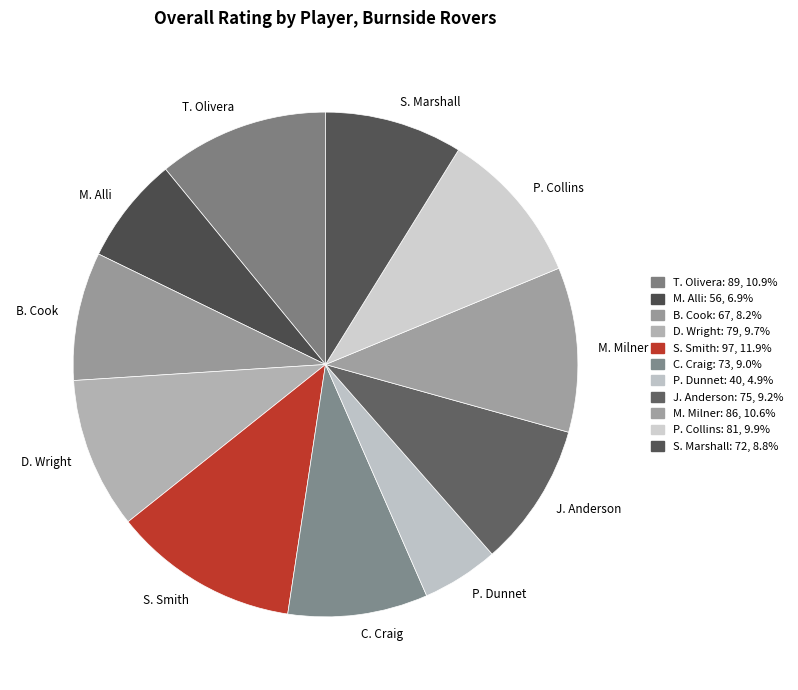

How many slices are in this pie chart?

11